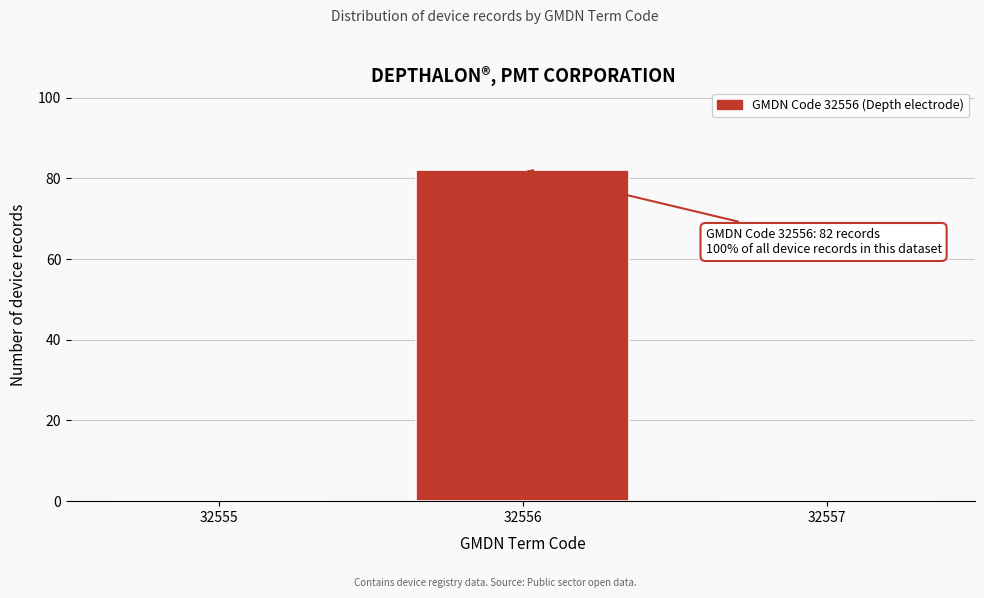

Over which range of the x-axis is the bar tallest?

32555.5 to 32556.5